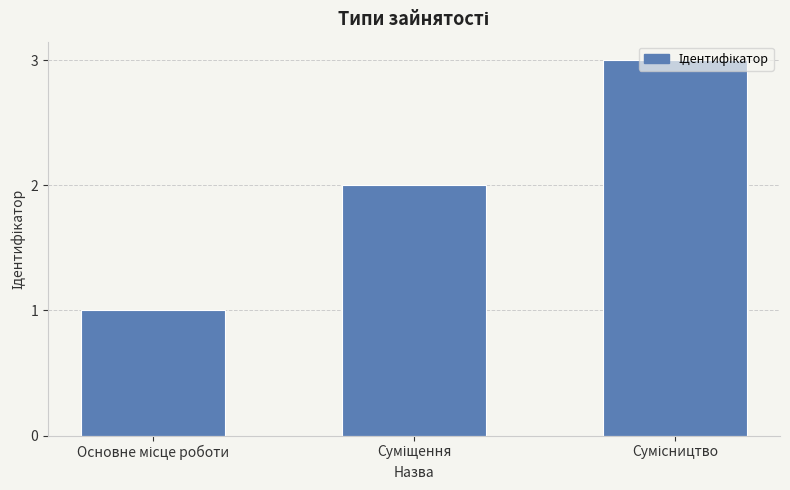

What is the maximum value shown in the chart?

3